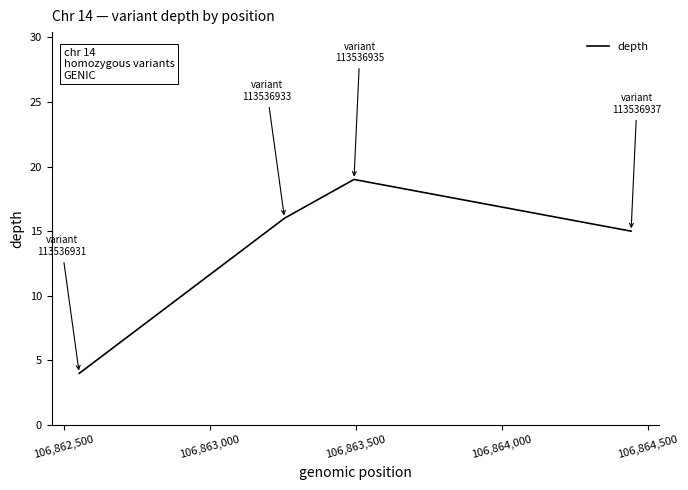

What is the smallest value displayed?

4